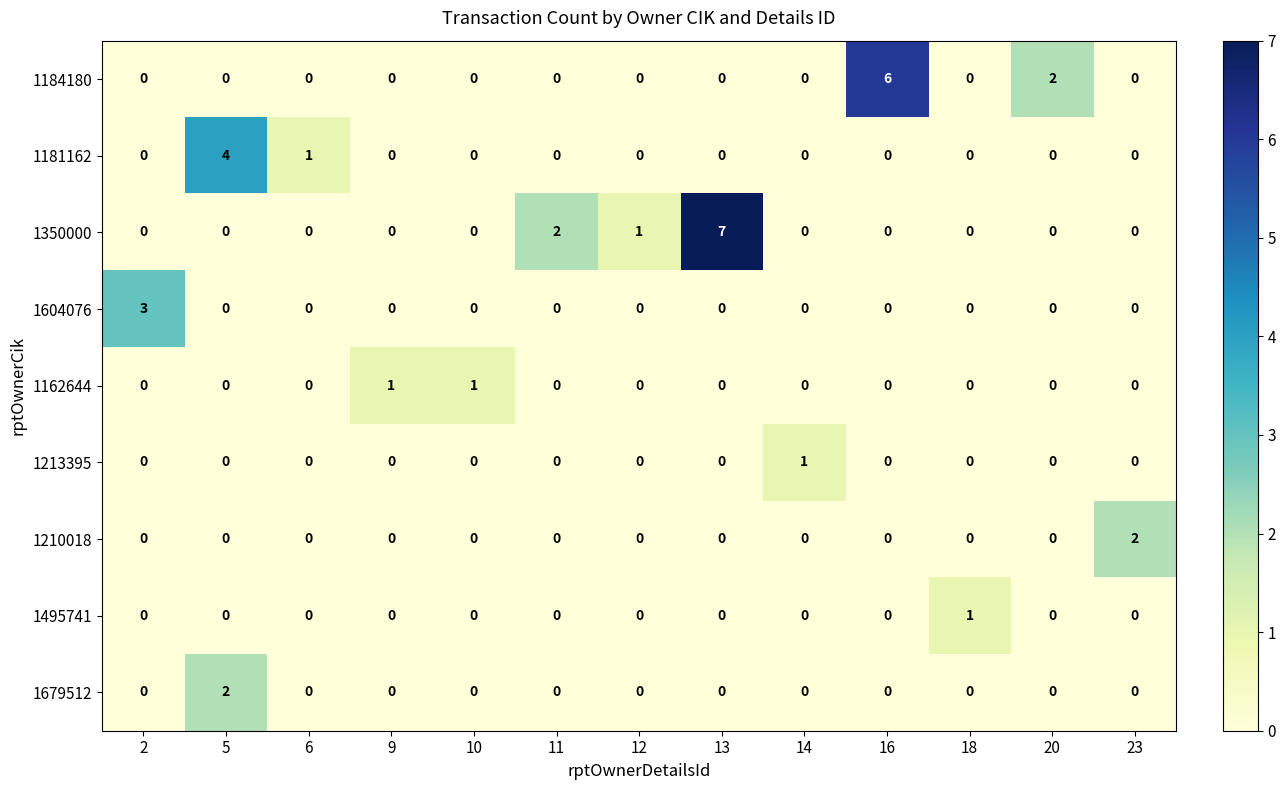

Which series changed the most between 9 and 11?

1350000